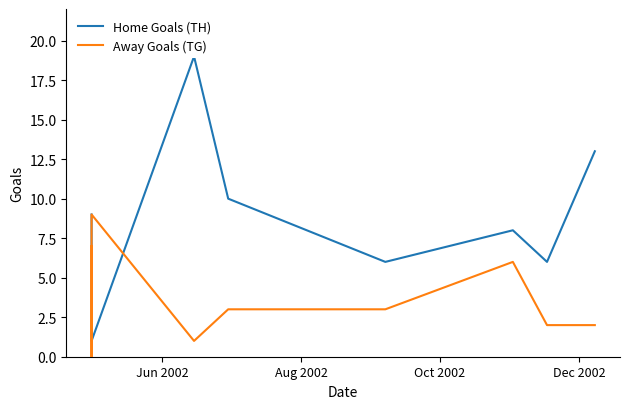

What is the difference between the maximum and second lowest values in the Home Goals (TH) series?

17